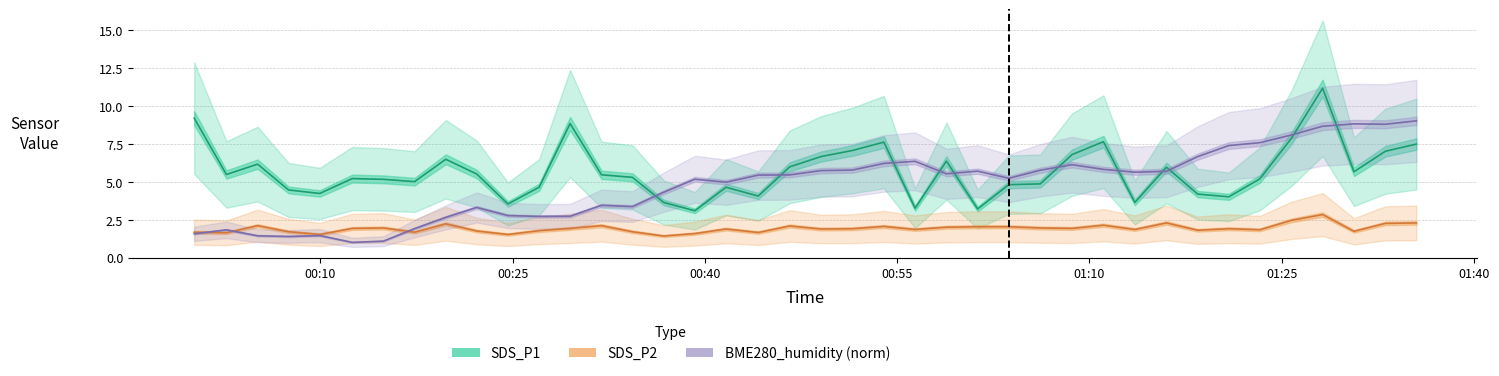

What is the smallest value displayed?

1.0